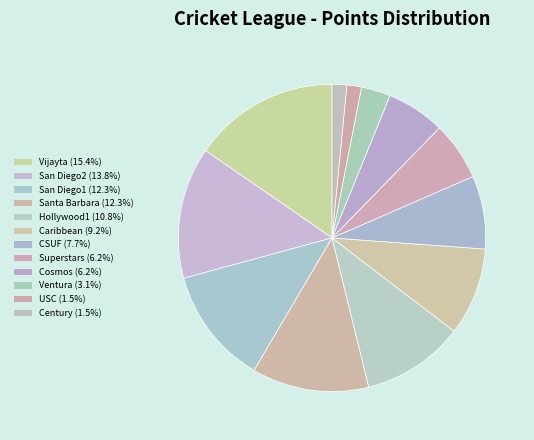

What is the smallest slice in the pie chart?

USC